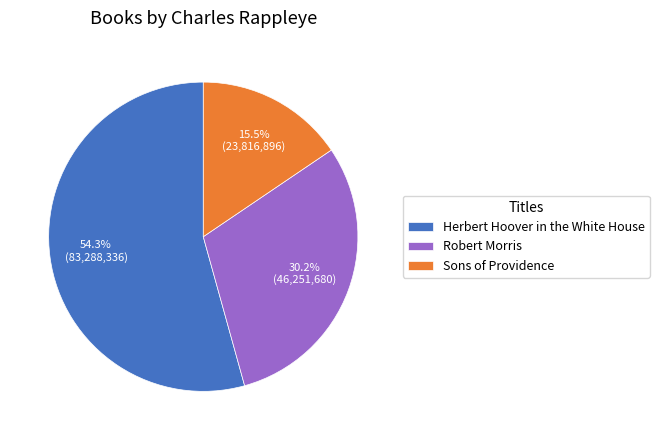

Which has a higher value, Robert Morris or Sons of Providence?

Robert Morris